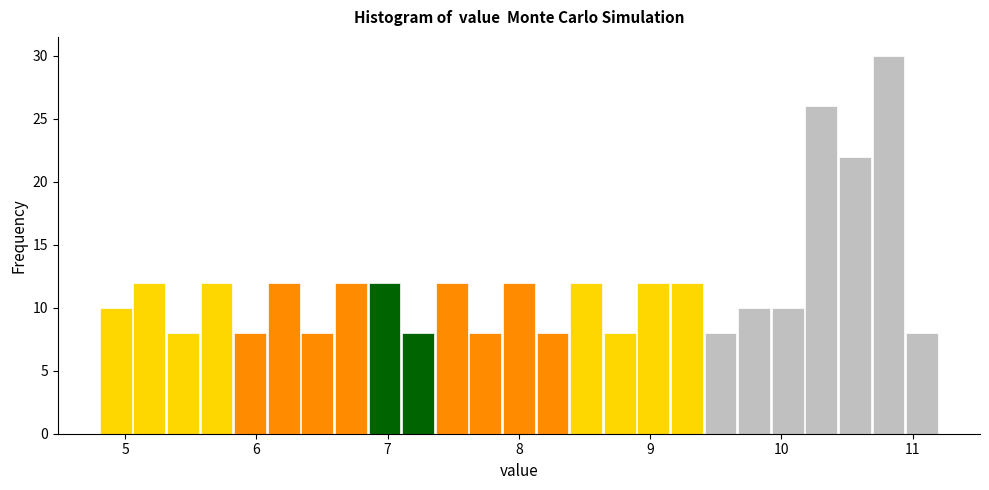

Around what value on the x-axis is the tallest bar? Give the approximate position of its centre, as read against the axis.

10.8